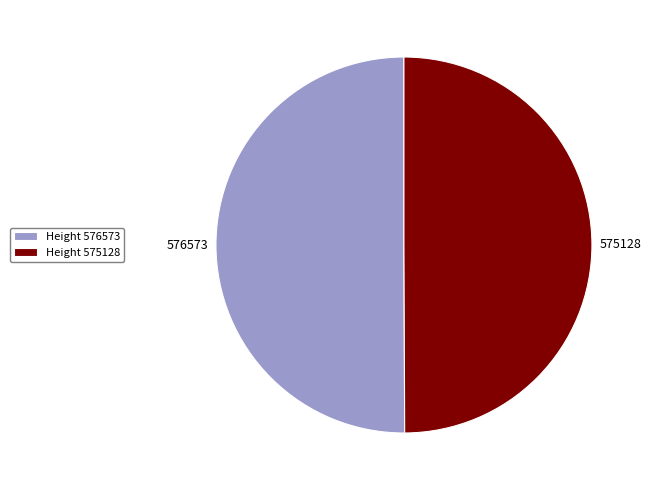

True or false: Height 575128 accounts for 50% of the total.

True